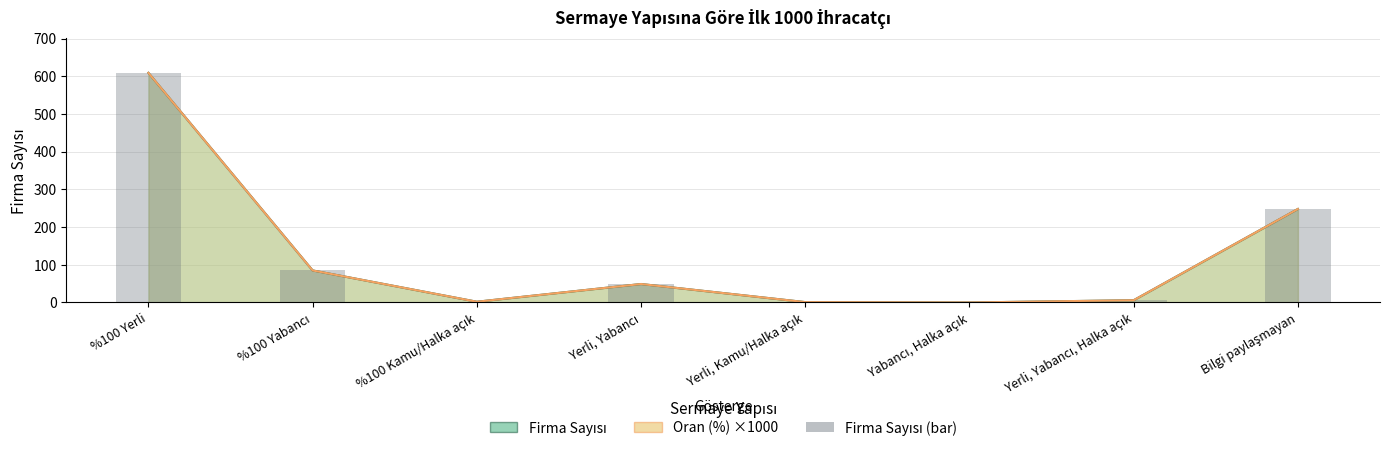

Approximately how many times larger is the value at Bilgi paylaşmayan compared to Yerli, Yabancı, Halka açık?

41.3